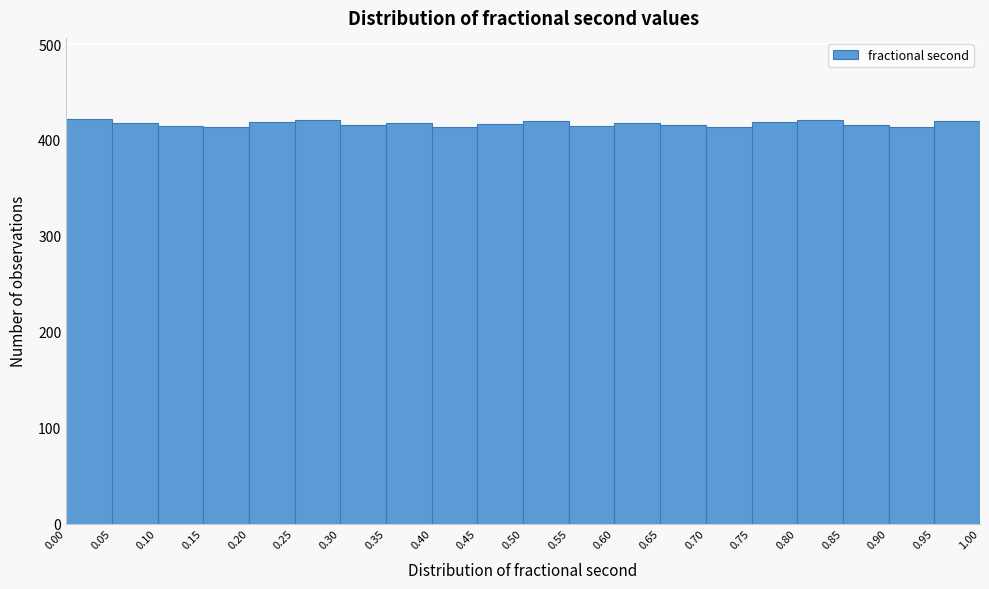

Reading left to right, transcribe this chart: for each bar, give the range it covers on the x-axis and its height. The values are not printed on the chart, so give them approximately, as read against the axis.

0.00 to 0.05: 420
0.05 to 0.10: 420
0.10 to 0.15: 420
0.15 to 0.20: 410
0.20 to 0.25: 420
0.25 to 0.30: 420
0.30 to 0.35: 420
0.35 to 0.40: 420
0.40 to 0.45: 410
0.45 to 0.50: 420
0.50 to 0.55: 420
0.55 to 0.60: 420
0.60 to 0.65: 420
0.65 to 0.70: 420
0.70 to 0.75: 410
0.75 to 0.80: 420
0.80 to 0.85: 420
0.85 to 0.90: 420
0.90 to 0.95: 410
0.95 to 1.00: 420